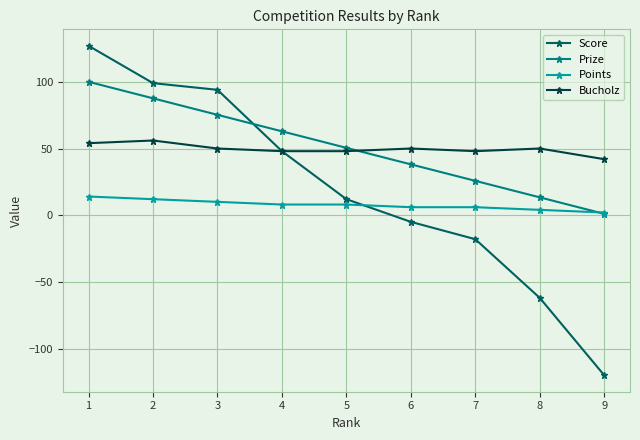

Does the chart have visible grid lines?

Yes